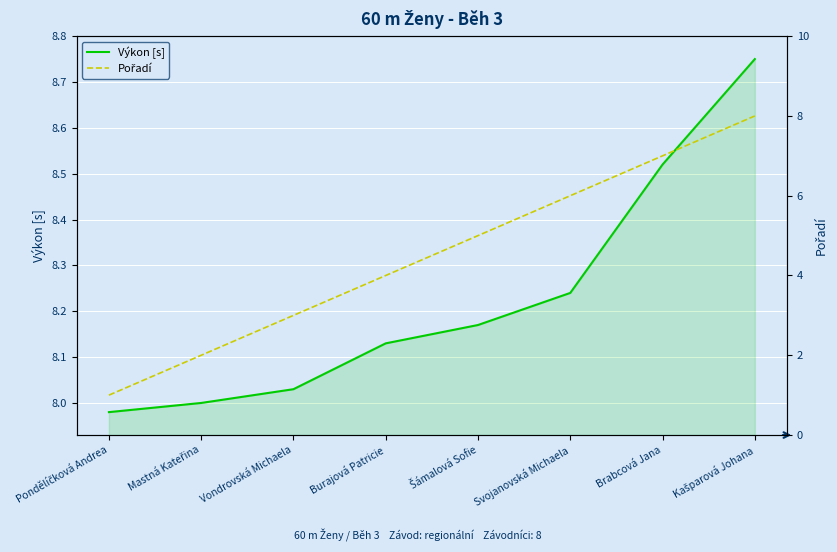

Reading left to right, extract all data points from this chart.

Výkon [s]: 8.0	8.0	8.0	8.1	8.2	8.2	8.5	8.8
Pořadí: 1.0	2.0	3.0	4.0	5.0	6.0	7.0	8.0